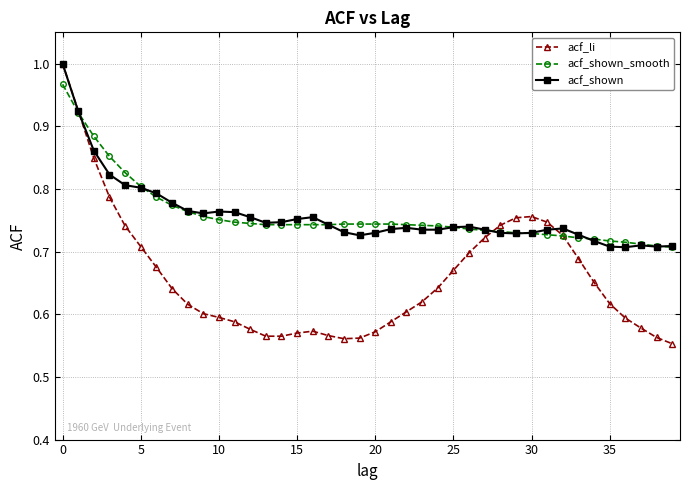

Which series has the widest spread of values?

acf_li